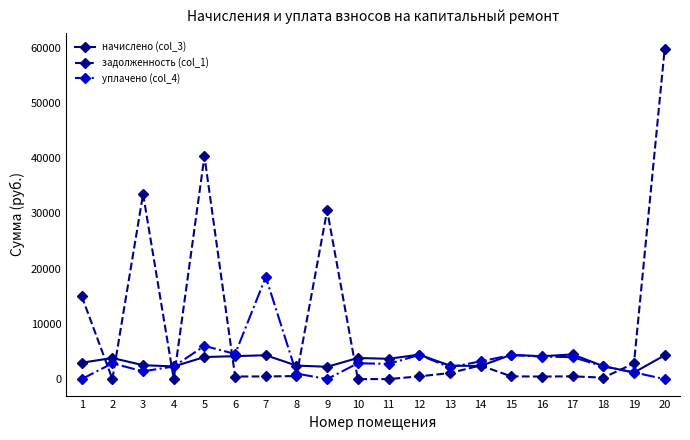

At how many categories does at least one series exceed 6422?

6